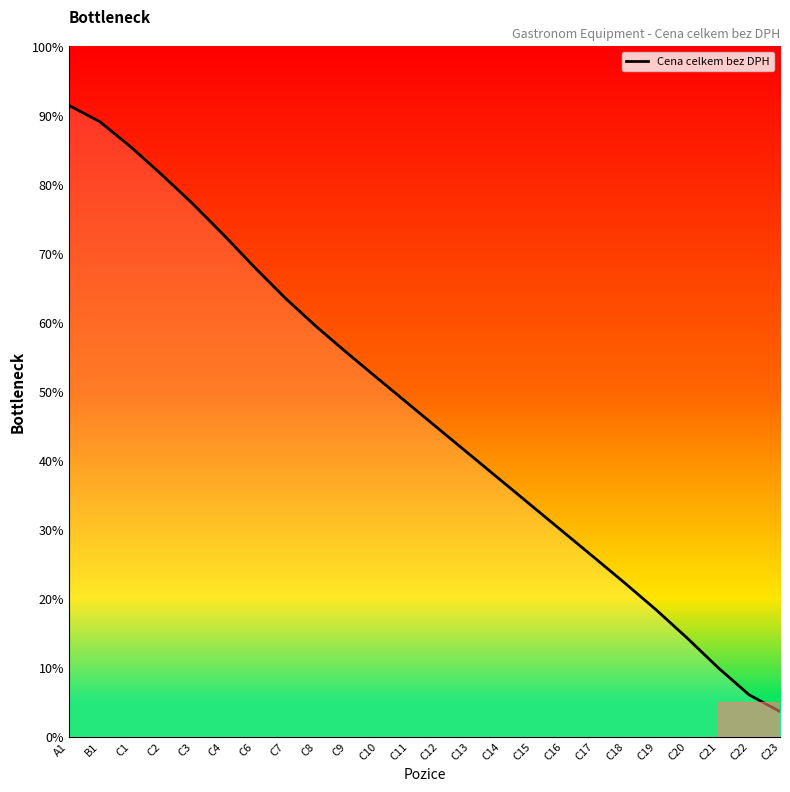

What is the sum of the values at C11 and C7?

111.7